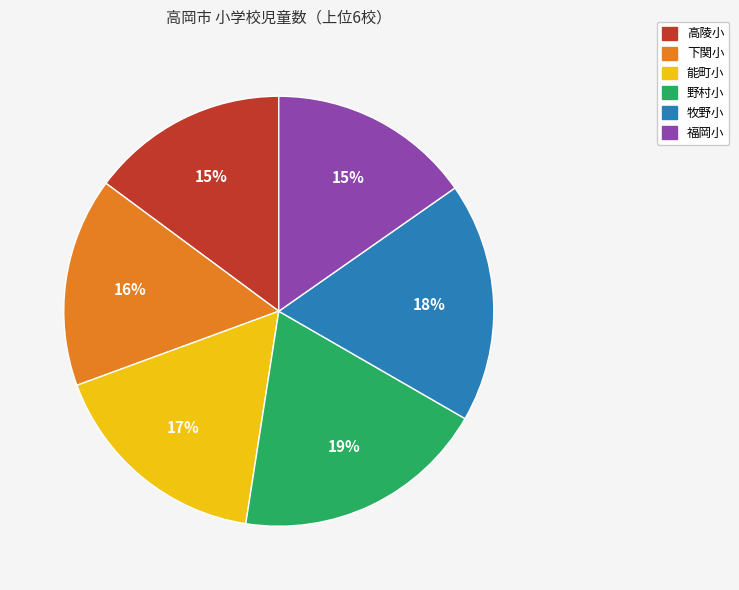

Approximately how many times larger is the value at 野村小 compared to 能町小?

1.1